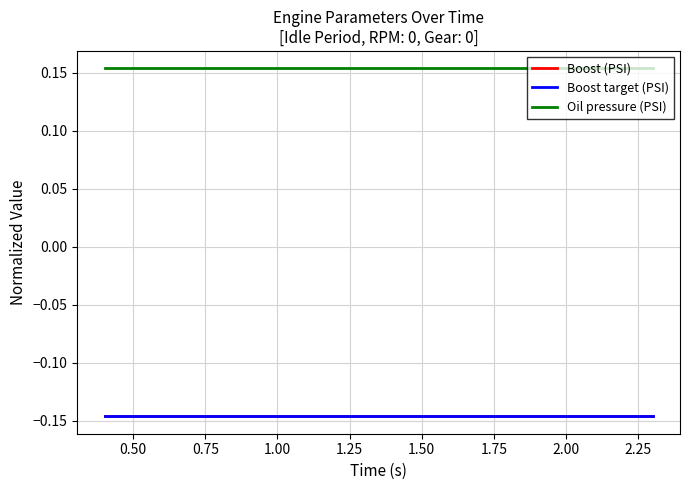

Does the chart display data point markers on the line(s)?

No